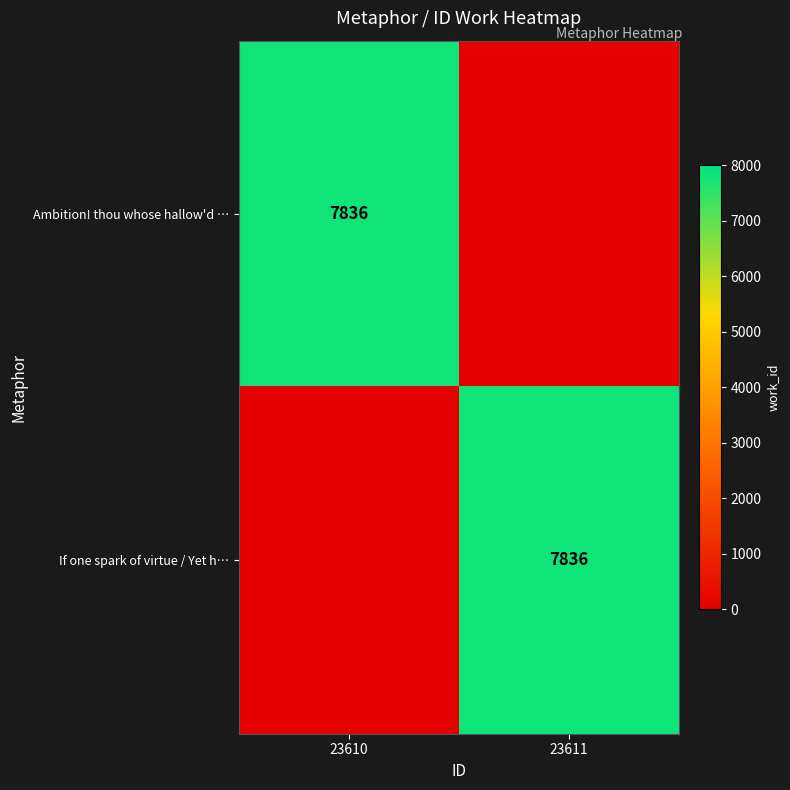

The value of If one spark of virtue / Yet h… at 23611 is 5250. True or false?

False